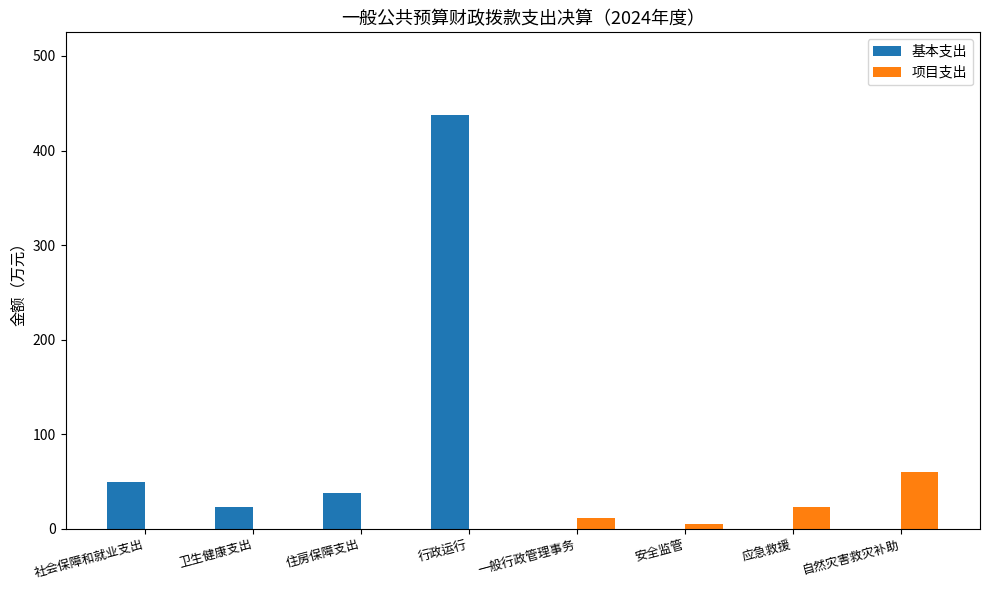

Which series changed the most between 应急救援 and 自然灾害救灾补助?

项目支出